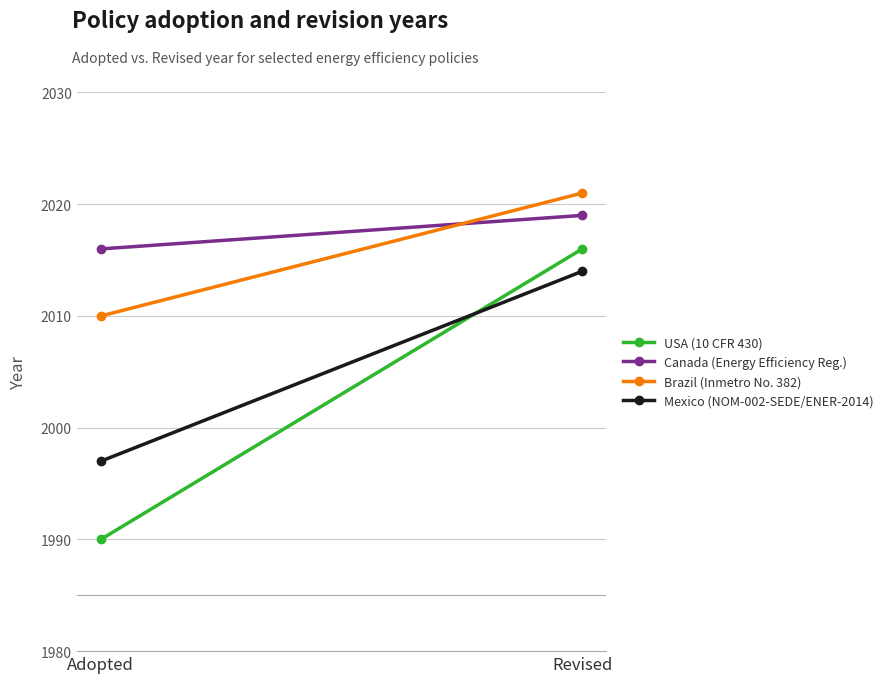

How many USA (10 CFR 430) values are between 1990 and 2016?

2